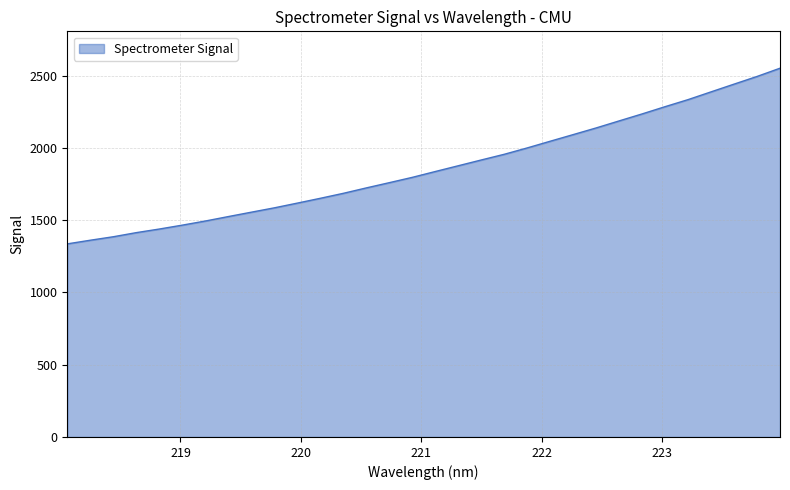

What is the minimum value shown in the chart?

1335.7